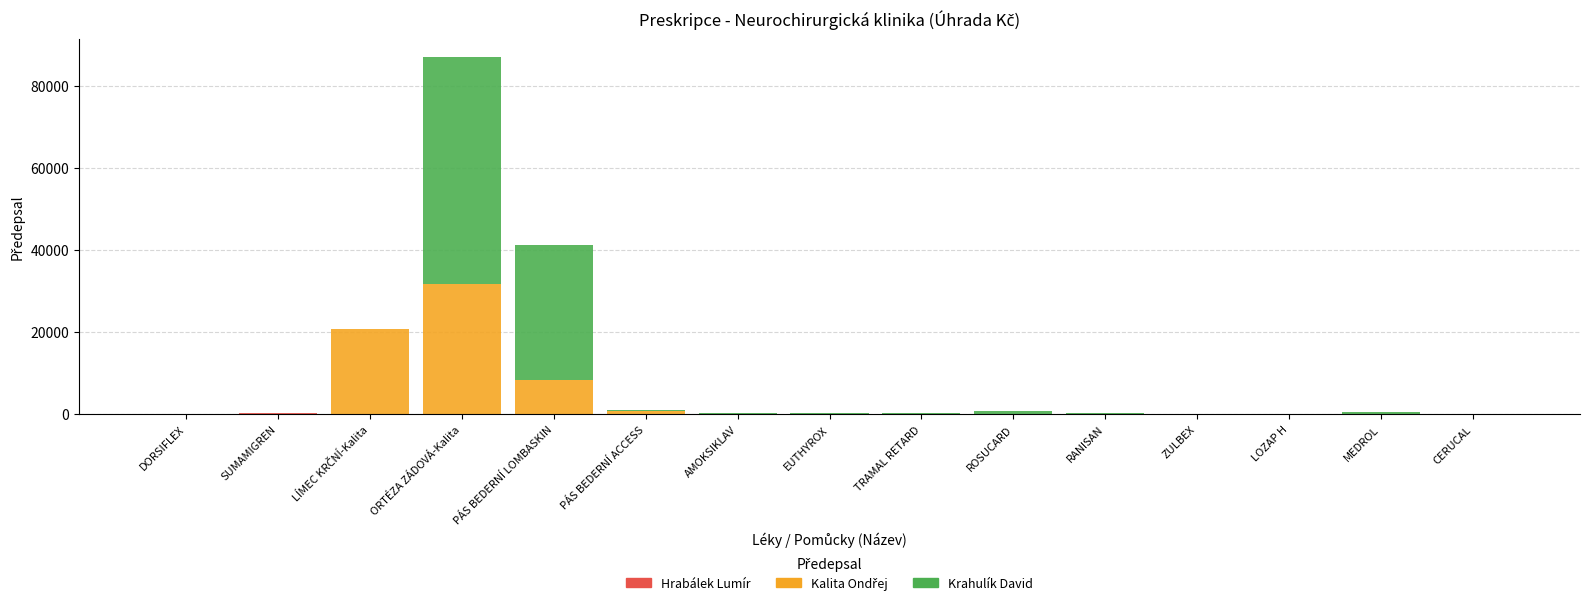

Are the bars horizontal?

No